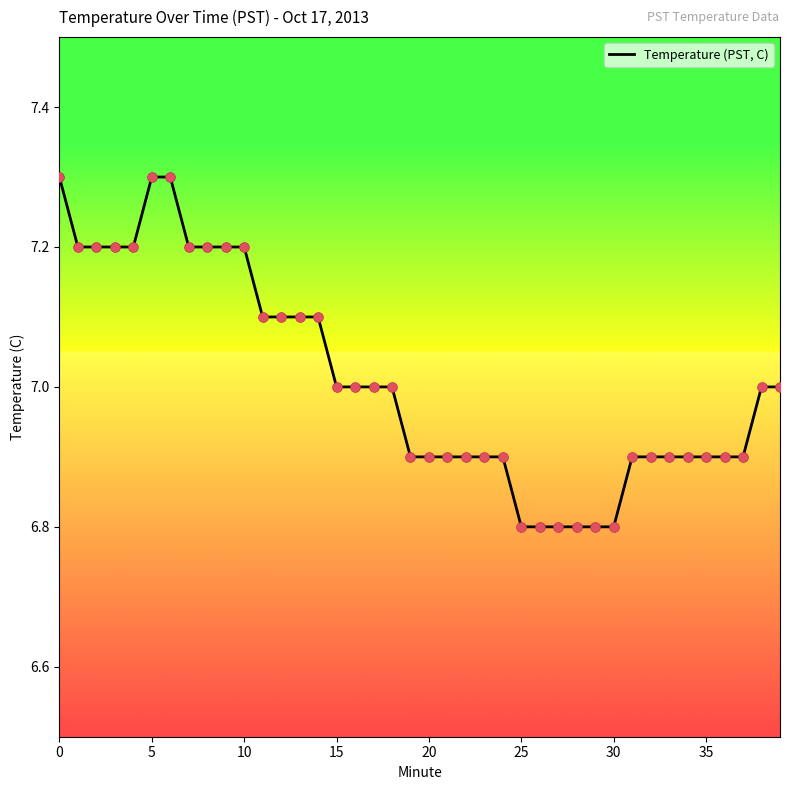

What is the difference between the maximum and minimum values?

0.5